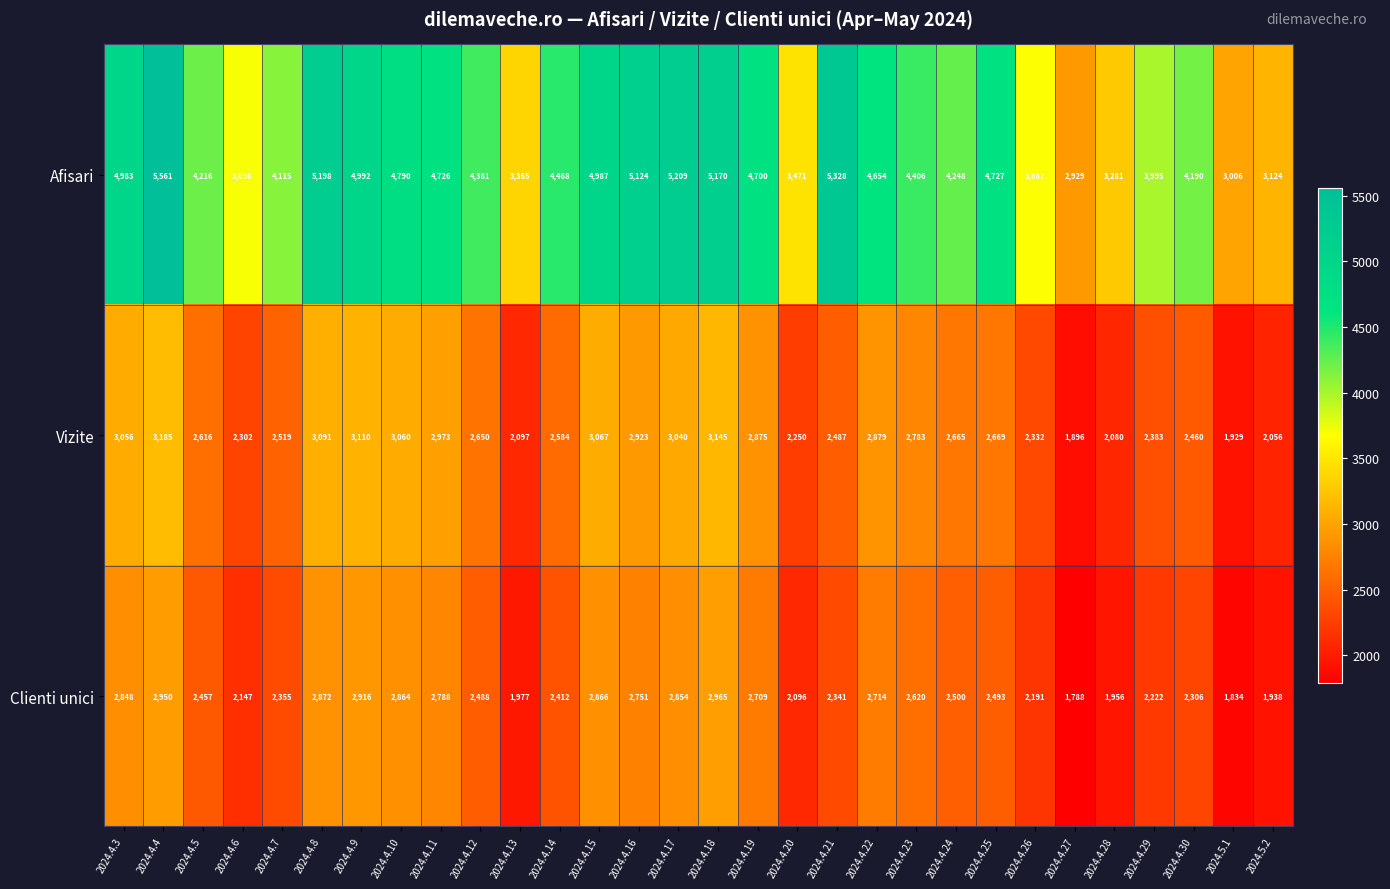

At 2024.4.21, list the series in order from largest to smallest.

Afisari, Vizite, Clienti unici